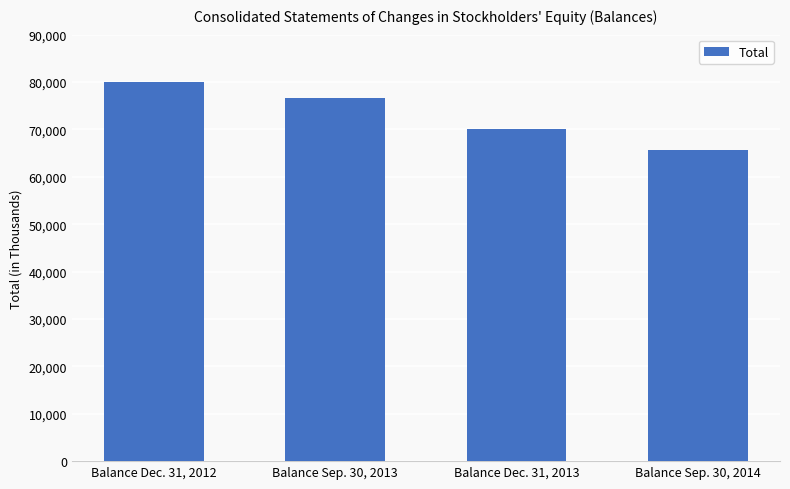

Rank the categories by value from highest to lowest.

Balance Dec. 31, 2012, Balance Sep. 30, 2013, Balance Dec. 31, 2013, Balance Sep. 30, 2014